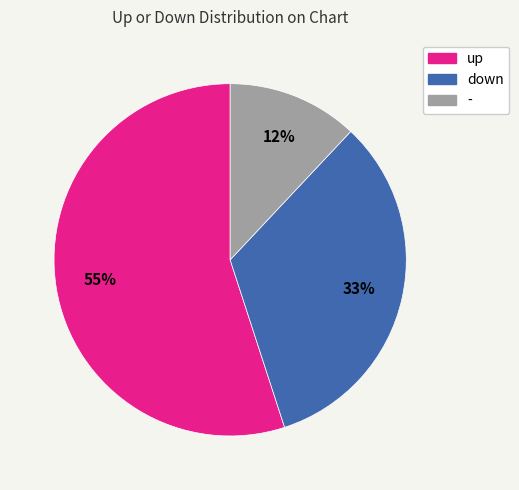

How many slices are in this pie chart?

3